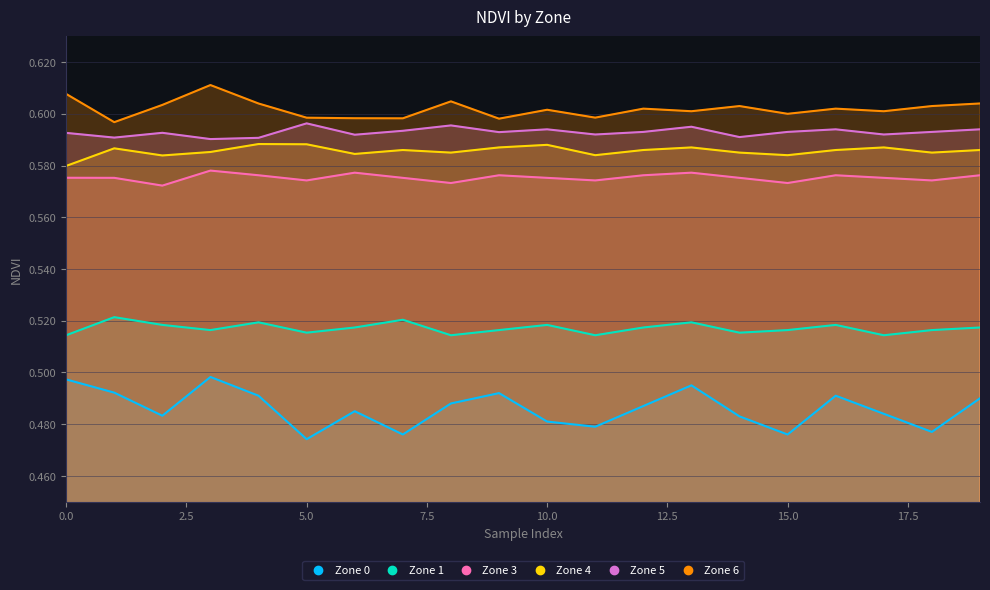

Reading left to right, what are all the values shown in this chart?

Zone 0: 0.5	0.5	0.5	0.5	0.5	0.5	0.5	0.5	0.5	0.5	0.5	0.5	0.5	0.5	0.5	0.5	0.5	0.5	0.5	0.5
Zone 1: 0.5	0.5	0.5	0.5	0.5	0.5	0.5	0.5	0.5	0.5	0.5	0.5	0.5	0.5	0.5	0.5	0.5	0.5	0.5	0.5
Zone 3: 0.6	0.6	0.6	0.6	0.6	0.6	0.6	0.6	0.6	0.6	0.6	0.6	0.6	0.6	0.6	0.6	0.6	0.6	0.6	0.6
Zone 4: 0.6	0.6	0.6	0.6	0.6	0.6	0.6	0.6	0.6	0.6	0.6	0.6	0.6	0.6	0.6	0.6	0.6	0.6	0.6	0.6
Zone 5: 0.6	0.6	0.6	0.6	0.6	0.6	0.6	0.6	0.6	0.6	0.6	0.6	0.6	0.6	0.6	0.6	0.6	0.6	0.6	0.6
Zone 6: 0.6	0.6	0.6	0.6	0.6	0.6	0.6	0.6	0.6	0.6	0.6	0.6	0.6	0.6	0.6	0.6	0.6	0.6	0.6	0.6